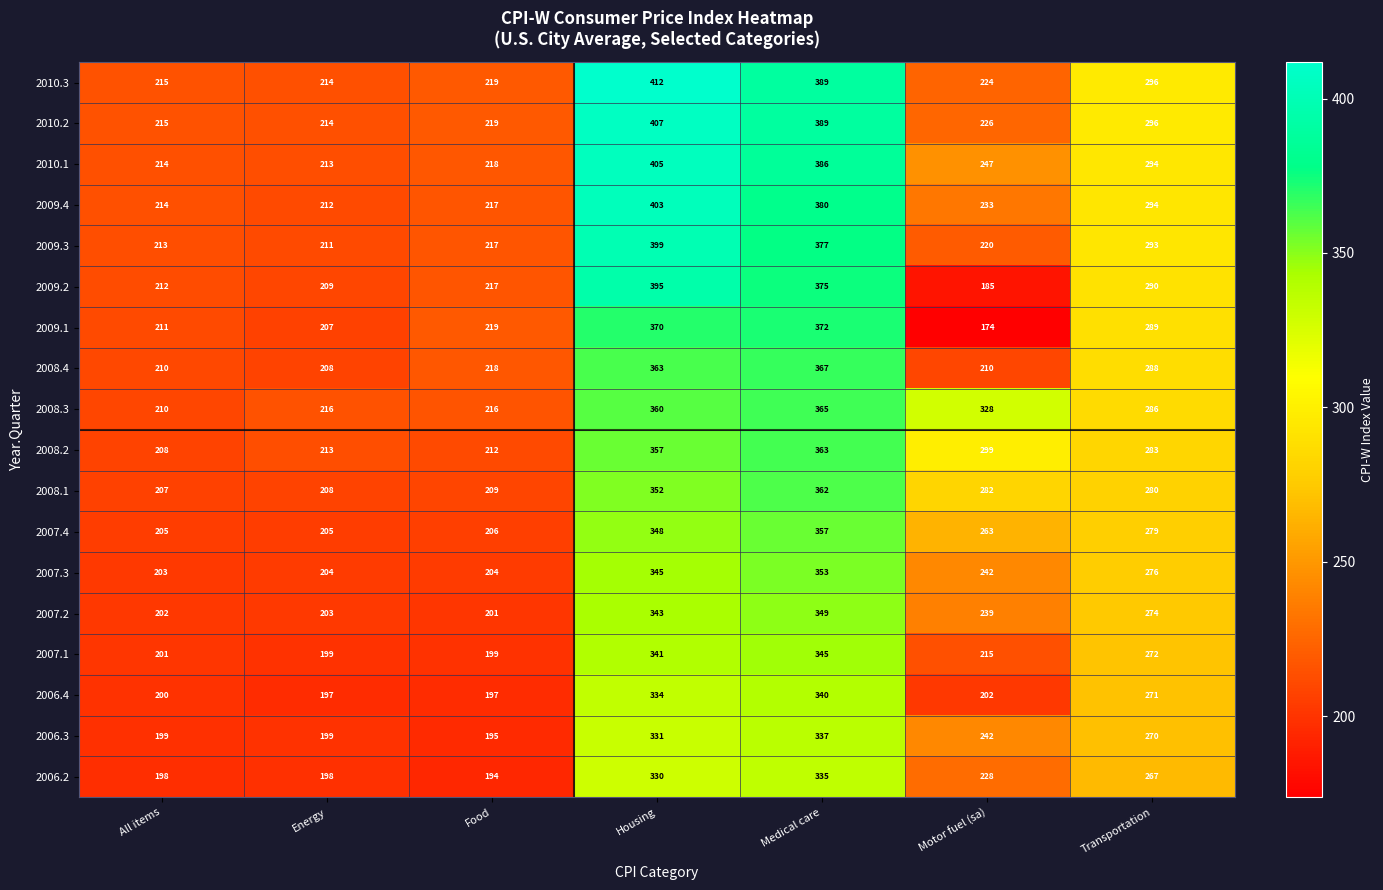

What is the lowest value of the 2007.2 series?

201